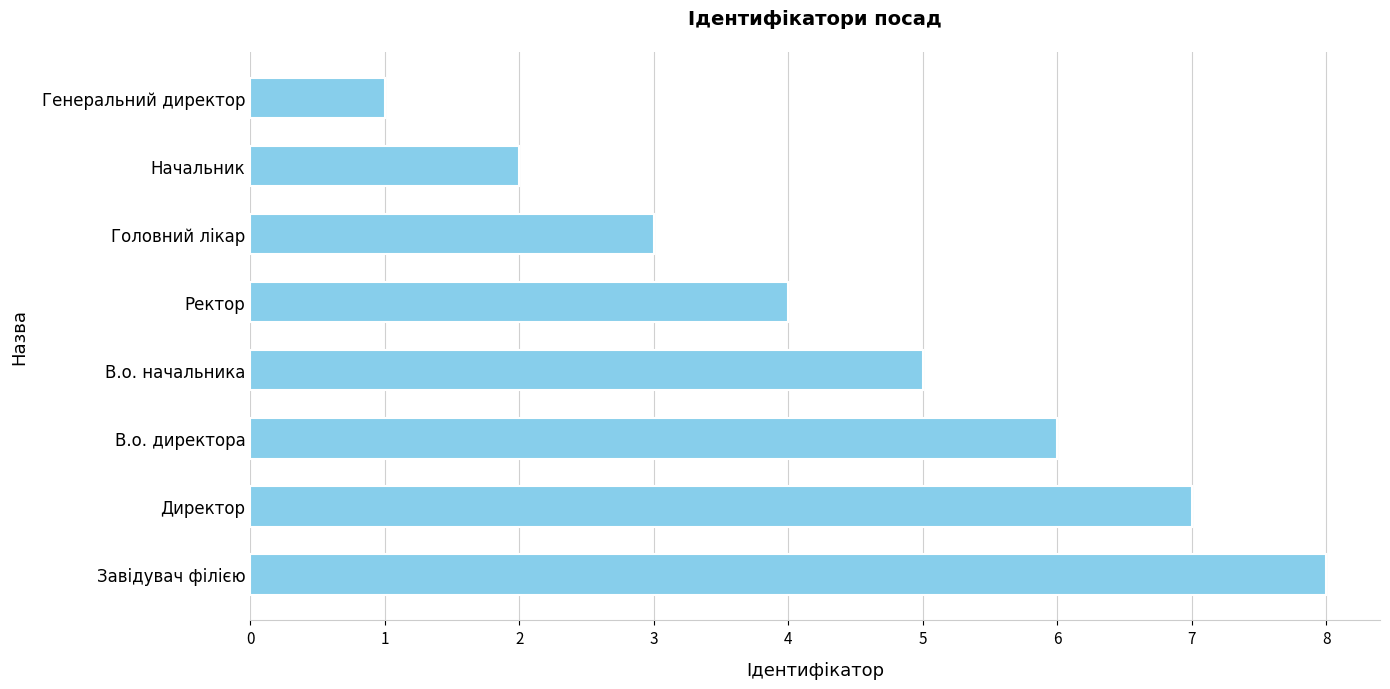

What is the difference between the maximum and minimum values?

7